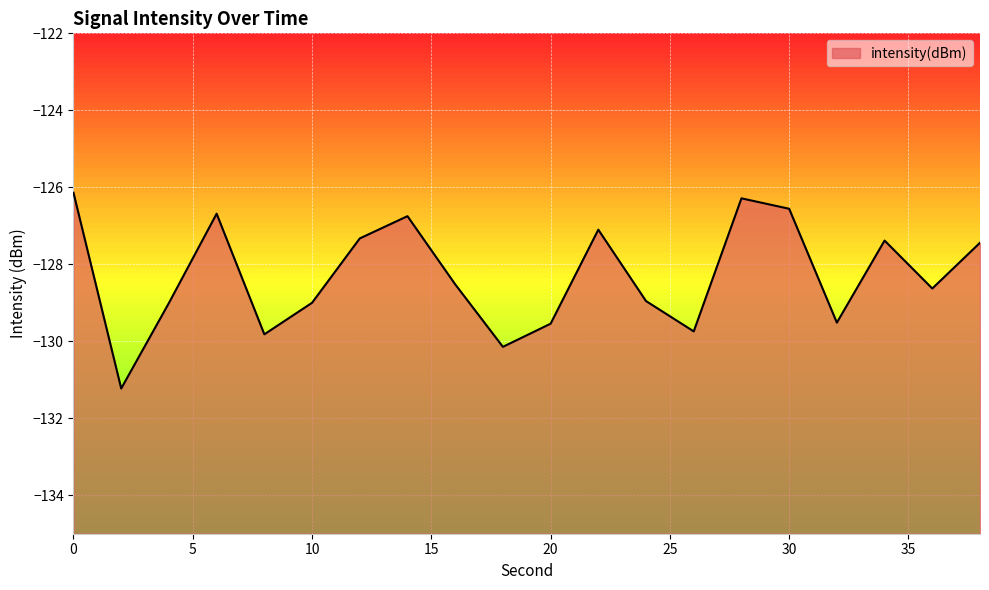

What is the greatest value displayed?

-126.1